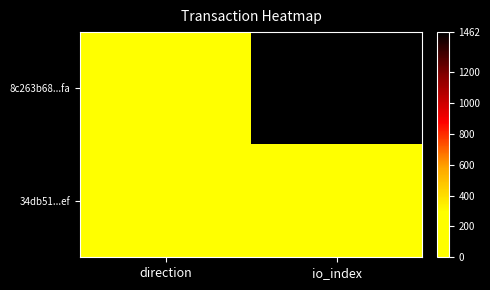

Between io_index and direction, which is larger?

io_index